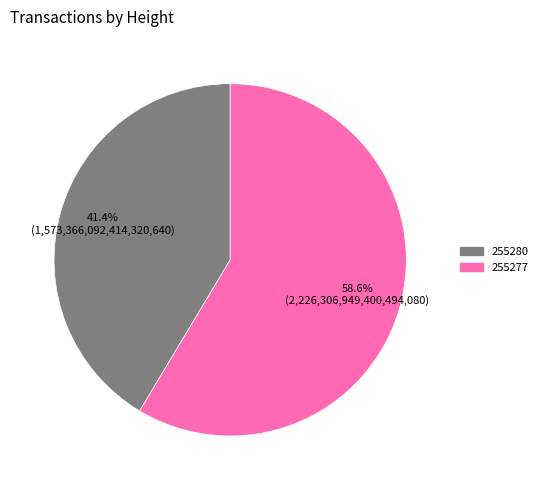

Which slice is the smallest?

255280